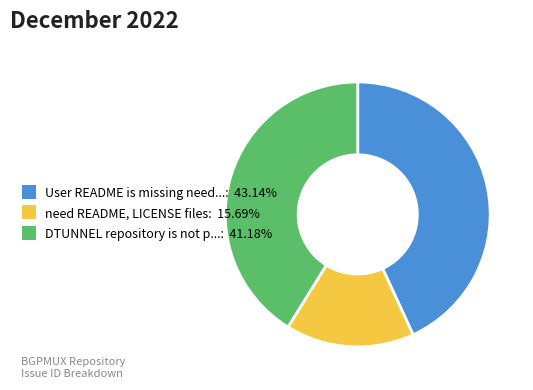

What is the ratio of the value at need README, LICENSE files: 15.69% to the value at DTUNNEL repository is not p...: 41.18%?

0.4